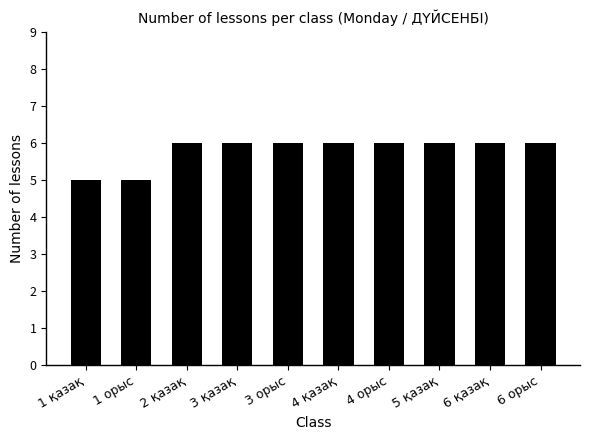

What is the label of the 8th bar from the left?

5 қазақ